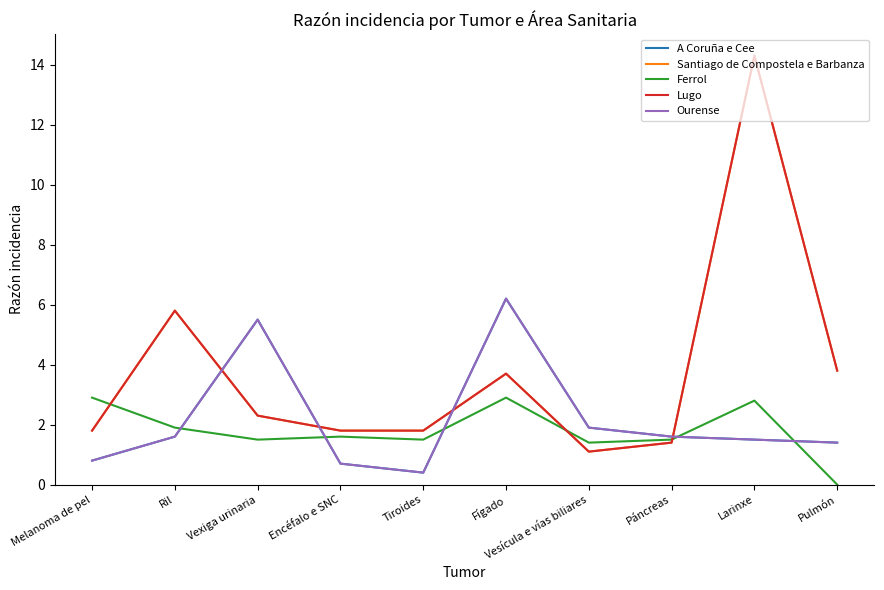

How many interior local peaks does the Ferrol series have?

3